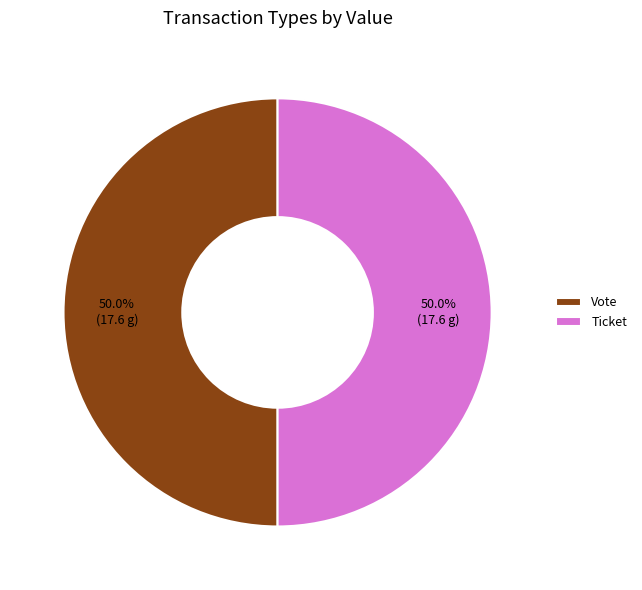

What percentage is the Vote slice, to the nearest percent?

50%